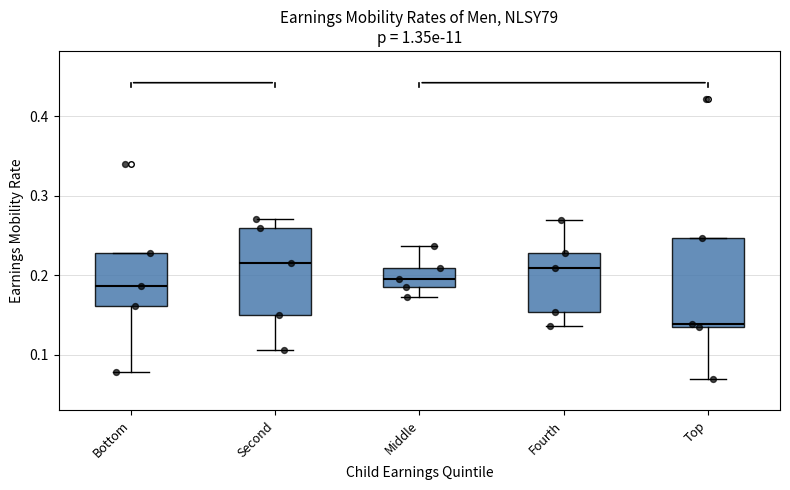

Reading left to right, transcribe this box plot: for each box, give where its median line is, the range the box spans, and where its two whiskers end, as read against the y-axis. The values are not printed on the chart, so give them approximately, as read against the axis.

Bottom: median 0.19, box 0.16 to 0.23, whiskers 0.08 to 0.23
Second: median 0.21, box 0.15 to 0.26, whiskers 0.11 to 0.27
Middle: median 0.20, box 0.18 to 0.21, whiskers 0.17 to 0.24
Fourth: median 0.21, box 0.15 to 0.23, whiskers 0.14 to 0.27
Top: median 0.14, box 0.13 to 0.25, whiskers 0.07 to 0.25